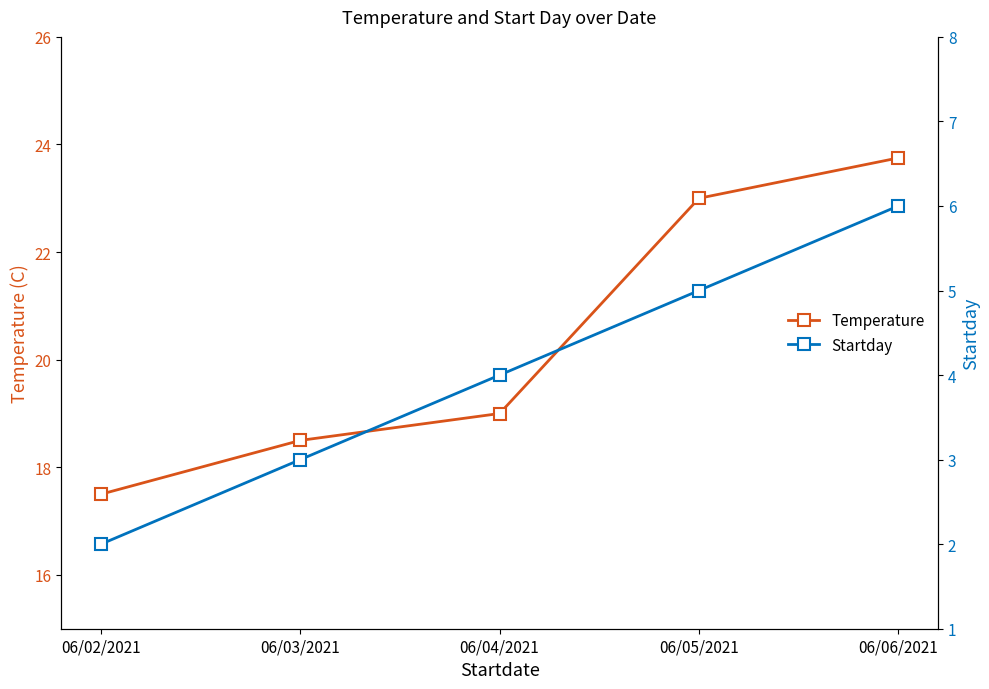

True or false: Temperature and Startday cross at least once.

False